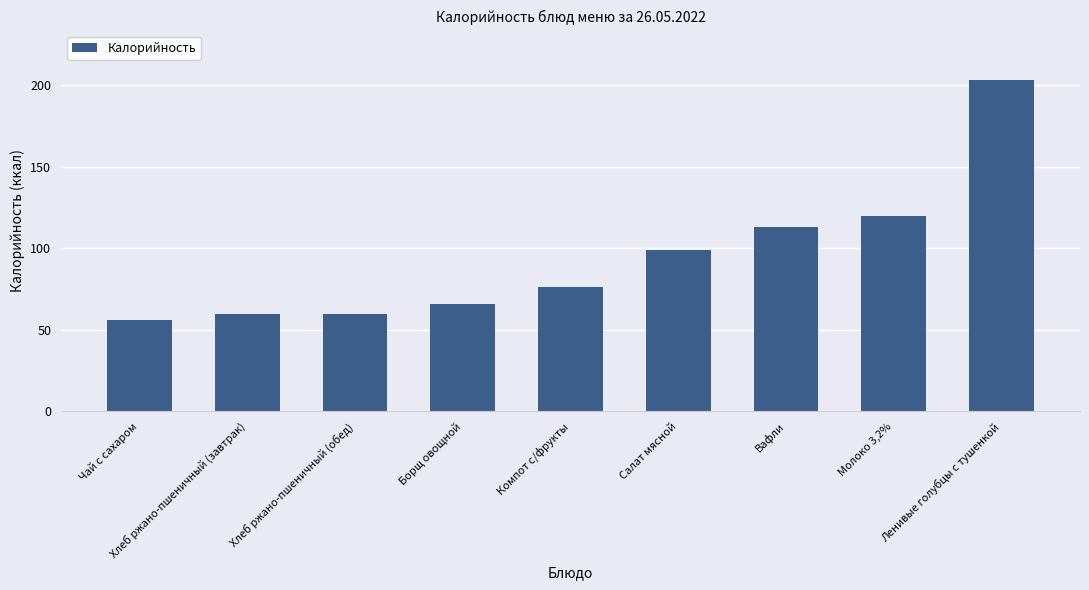

Is it true that the value at Молоко 3,2% is 120?

True